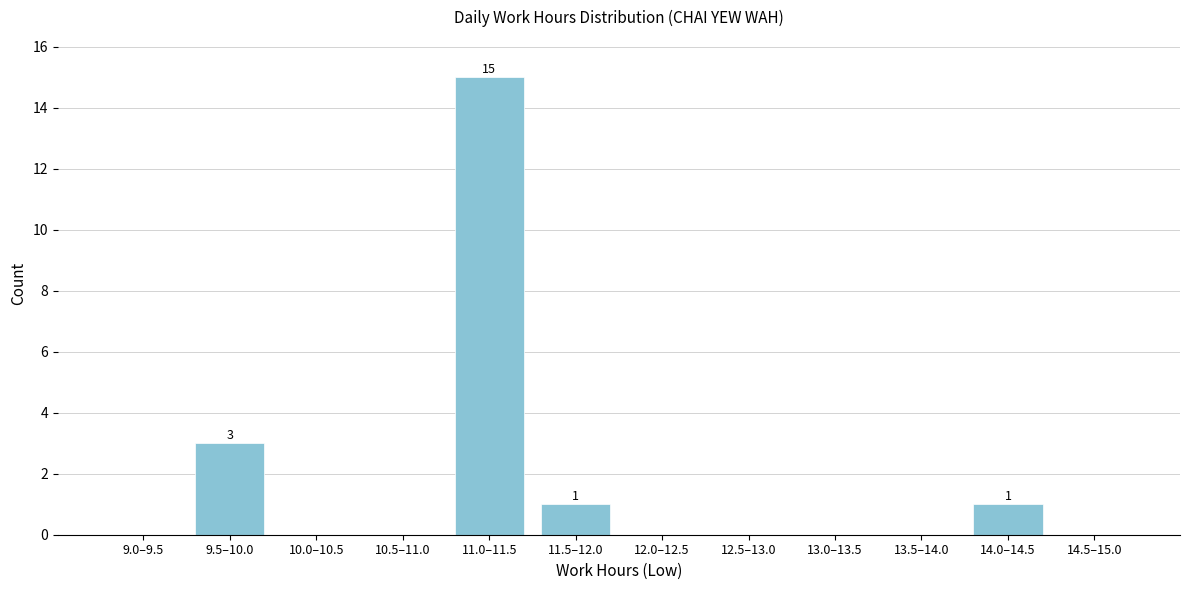

Reading right to left, extract all data points from this chart.

14.5–15.0=0	14.0–14.5=1	13.5–14.0=0	13.0–13.5=0	12.5–13.0=0	12.0–12.5=0	11.5–12.0=1	11.0–11.5=15	10.5–11.0=0	10.0–10.5=0	9.5–10.0=3	9.0–9.5=0